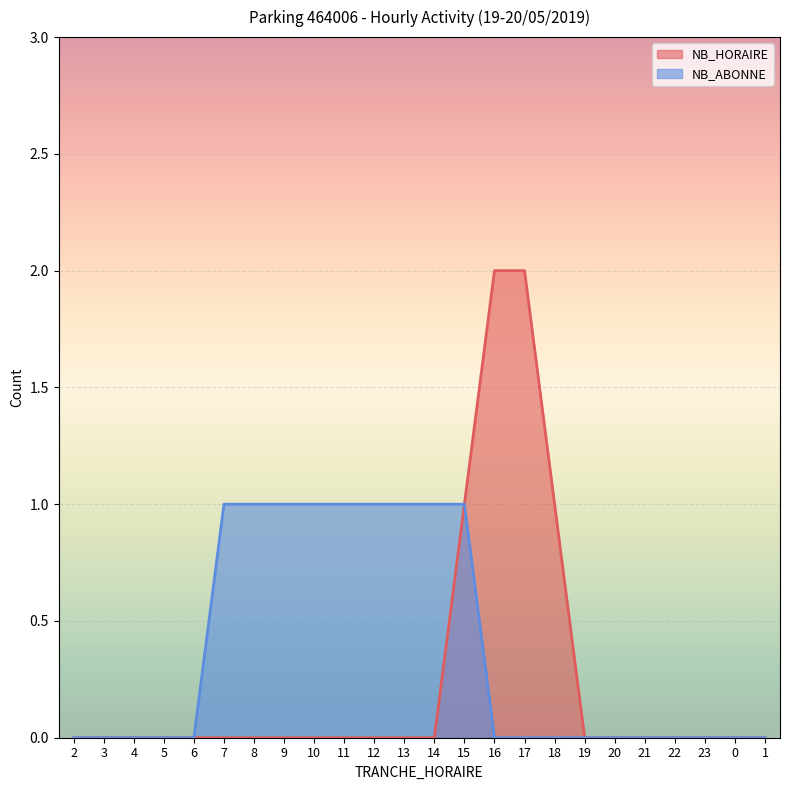

How many lines are shown in the chart?

2